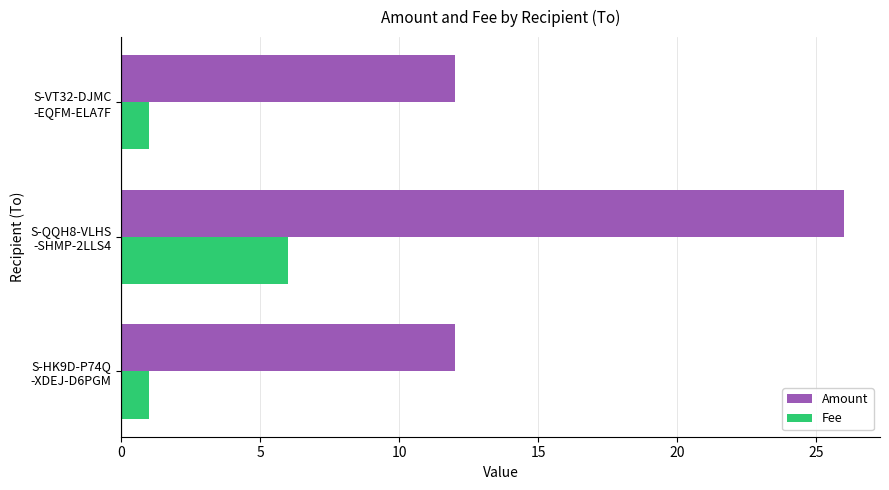

What is the highest value of the Fee series?

6